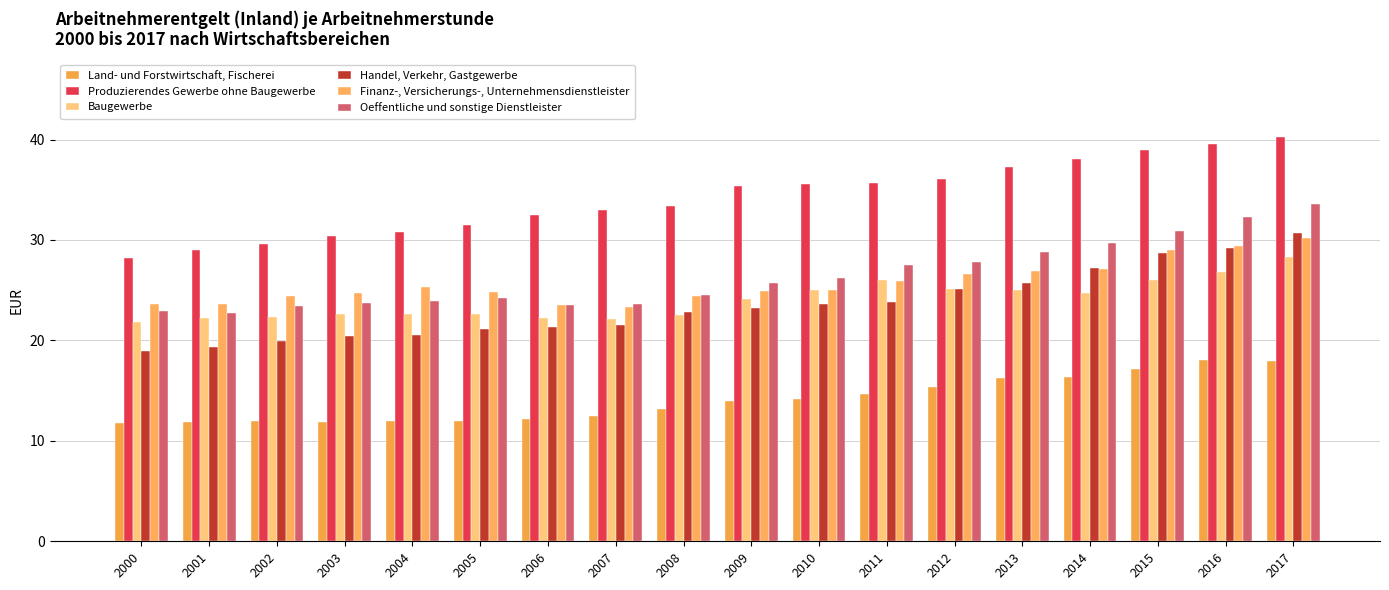

List the series in order of their peak value, lowest first.

Land- und Forstwirtschaft, Fischerei, Baugewerbe, Finanz-, Versicherungs-, Unternehmensdienstleister, Handel, Verkehr, Gastgewerbe, Oeffentliche und sonstige Dienstleister, Produzierendes Gewerbe ohne Baugewerbe